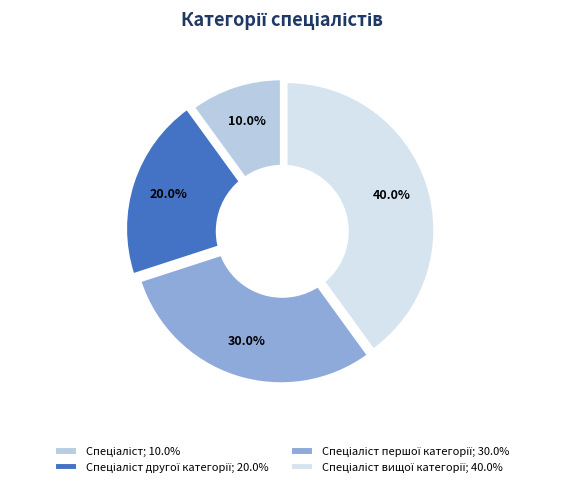

Count the number of slices in the pie.

4